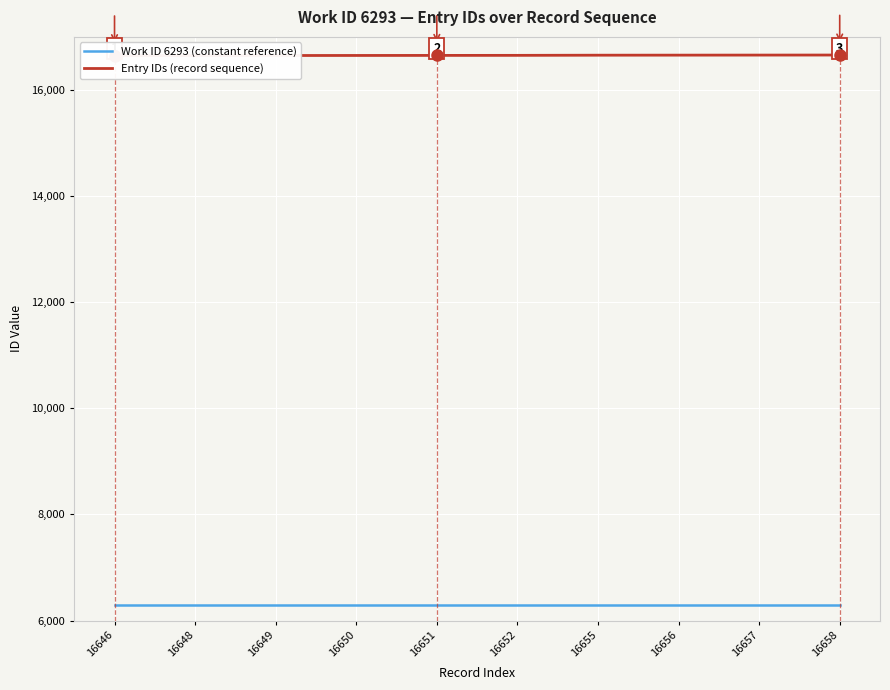

What is the sum of the Entry IDs (record sequence) values at 16646 and 16651?

33297